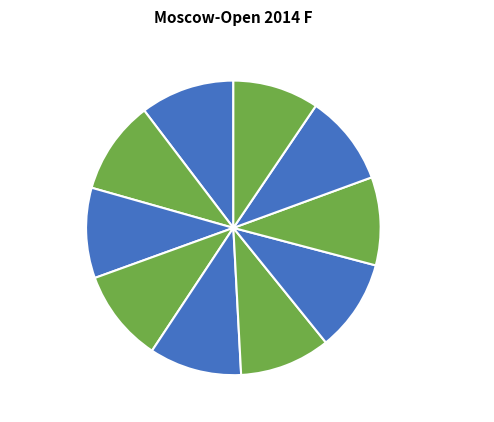

Count the number of slices in the pie.

10